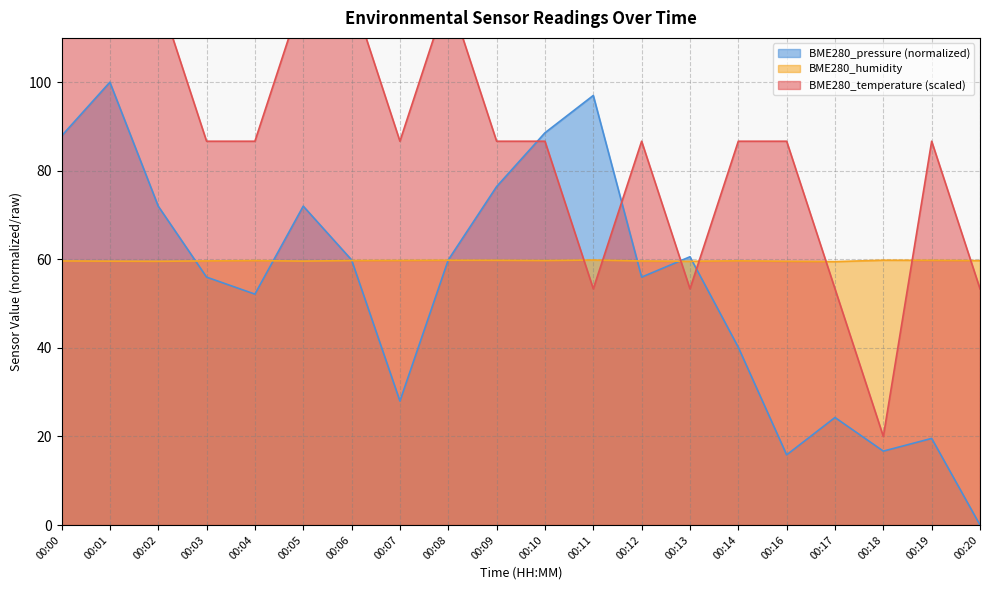

Is the value of BME280_humidity at 00:10 greater than the value of BME280_pressure_norm at 00:14?

Yes